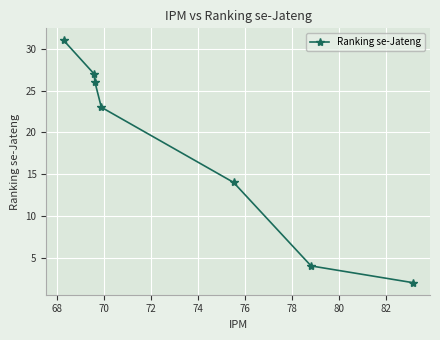

Reading left to right, what are all the values shown in this chart?

31	27	26	23	14	4	2